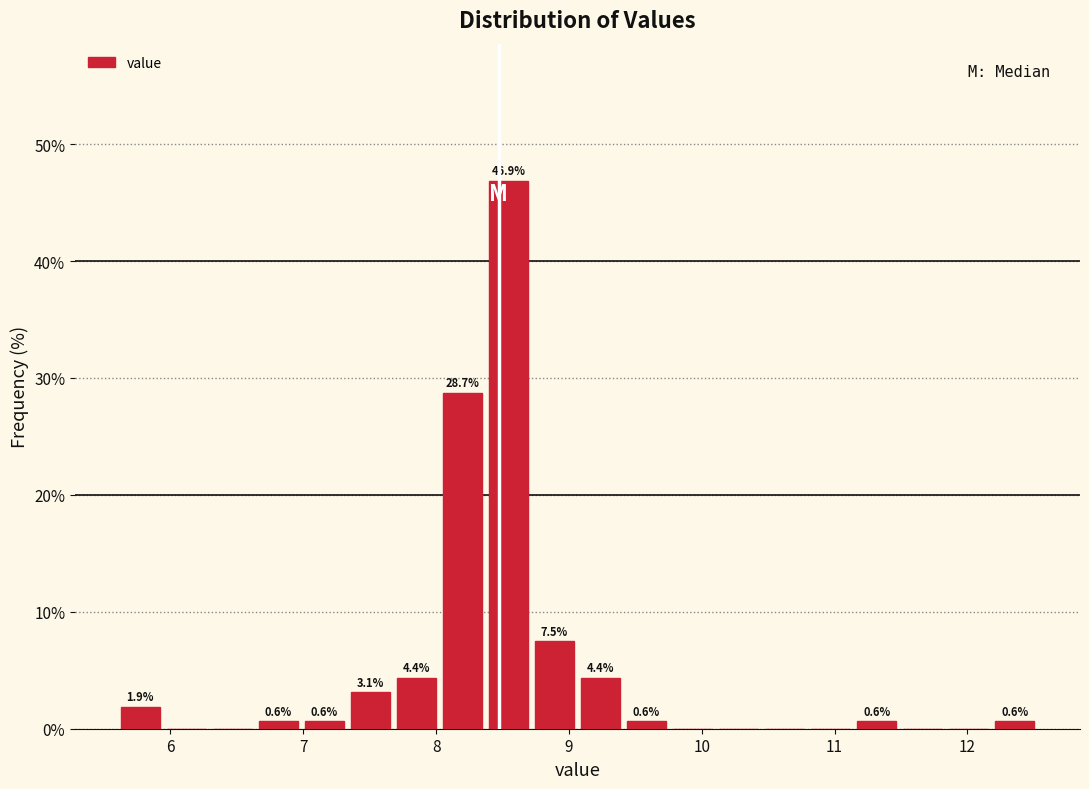

Around what value on the x-axis is the tallest bar? Give the approximate position of its centre, as read against the axis.

8.5